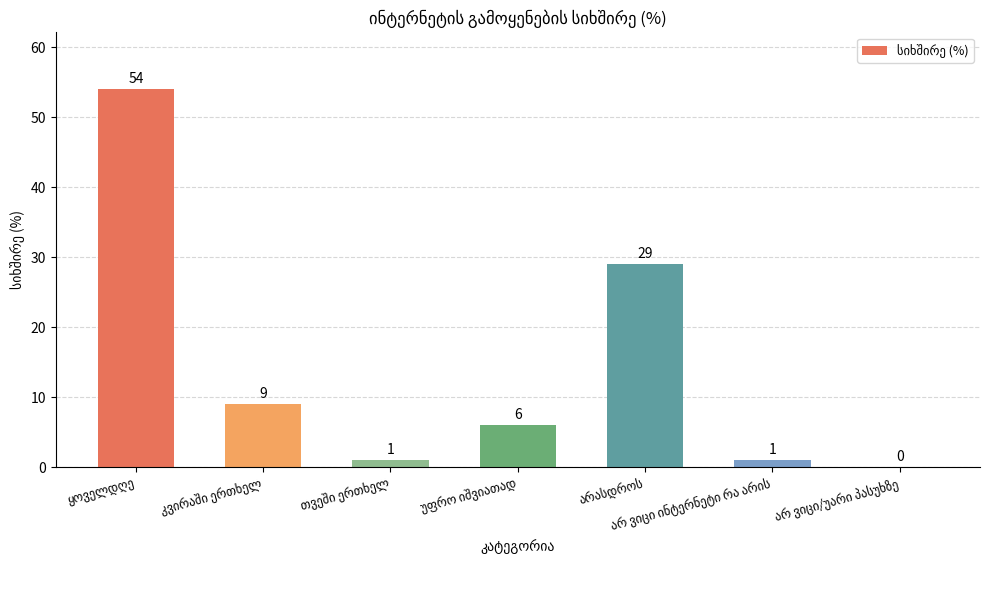

How many values are above zero?

6